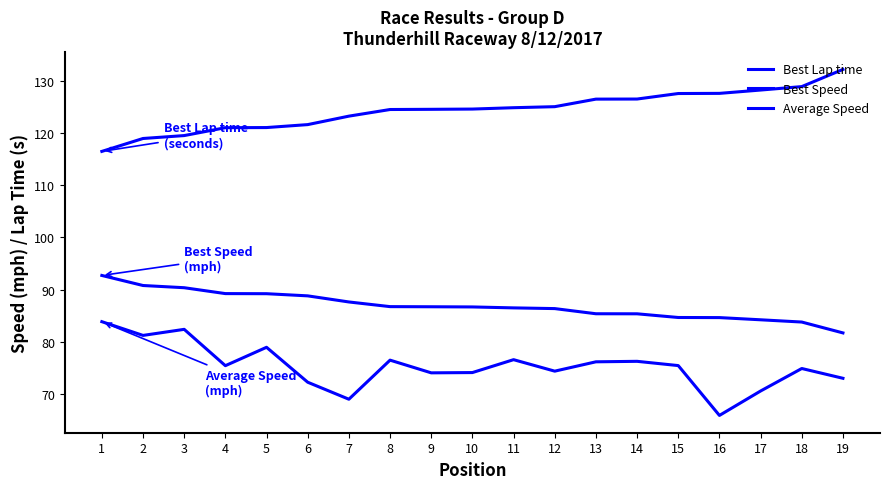

Is this an area chart (filled region under the line)?

No